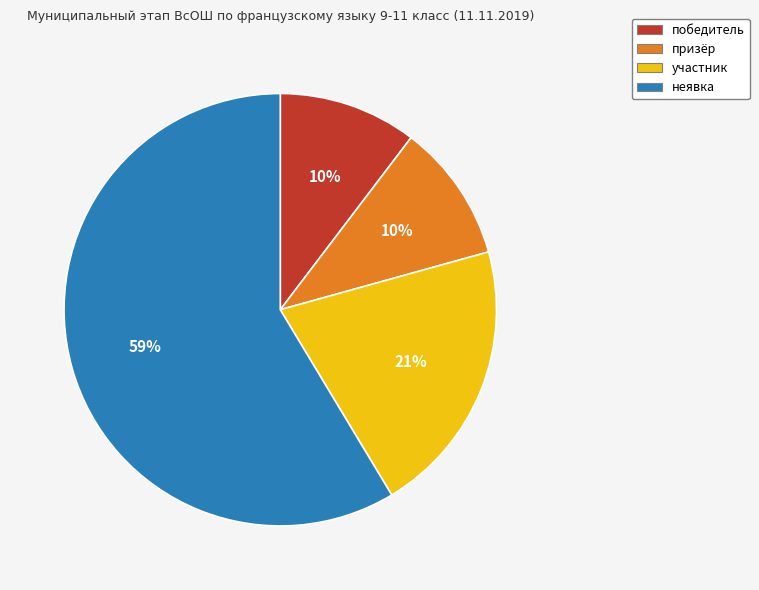

To the nearest percent, what is the average slice percentage?

25%